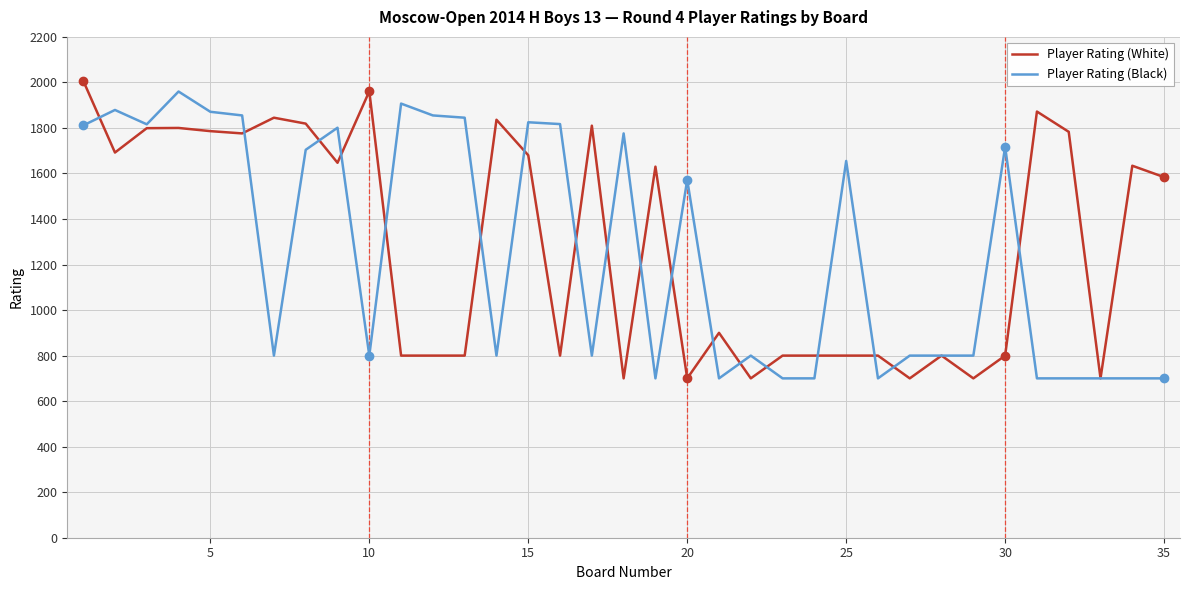

True or false: Player Rating (White) and Player Rating (Black) cross at least once.

True